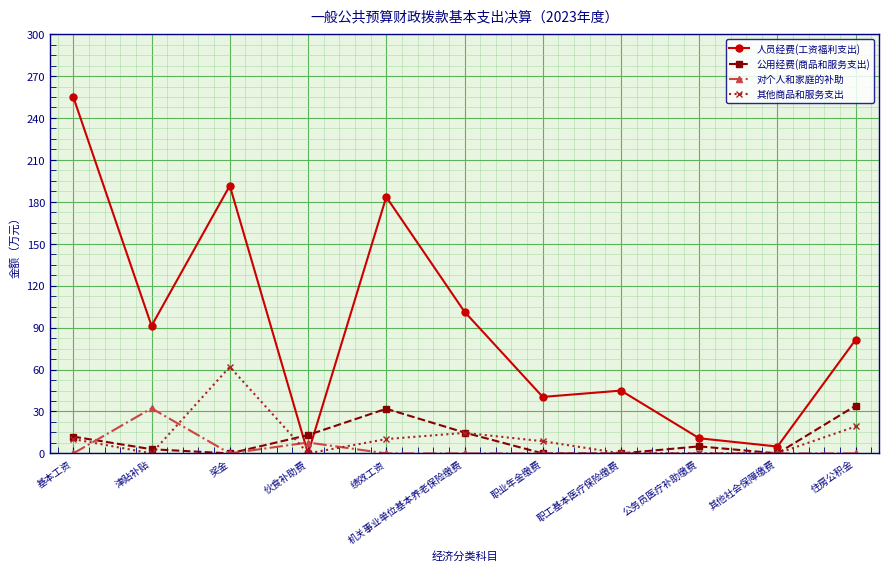

True or false: 人员经费(工资福利支出) and 公用经费(商品和服务支出) cross at least once.

True